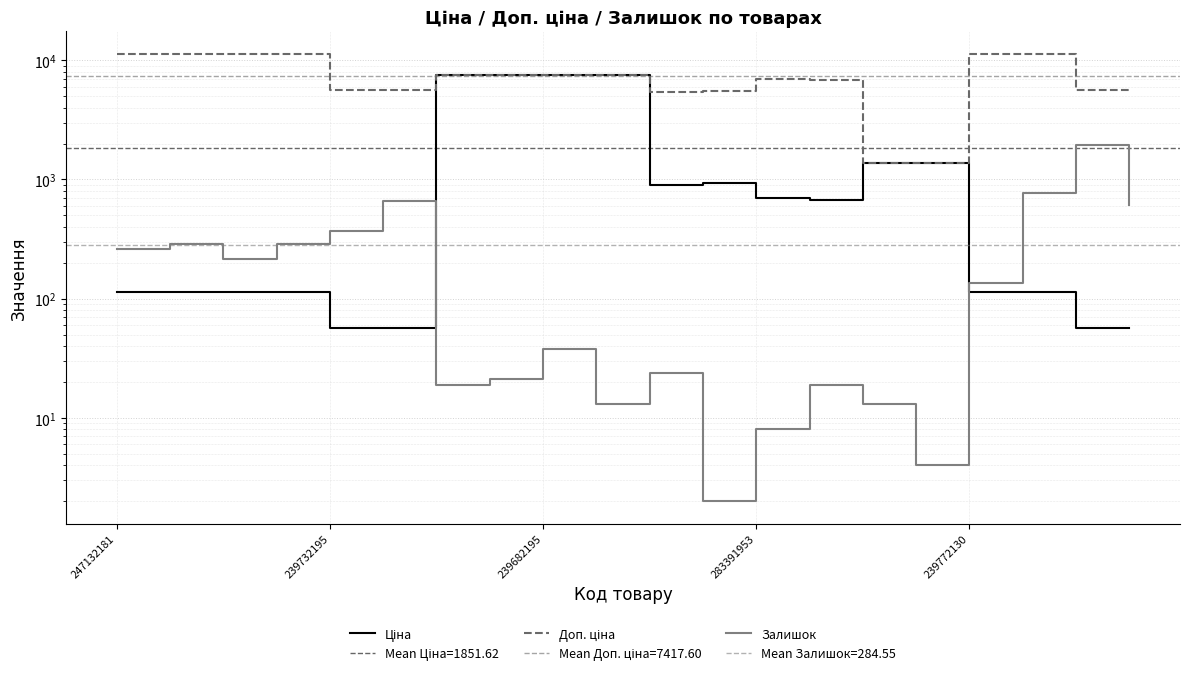

What is the approximate value of Ціна at 9?

7545.9